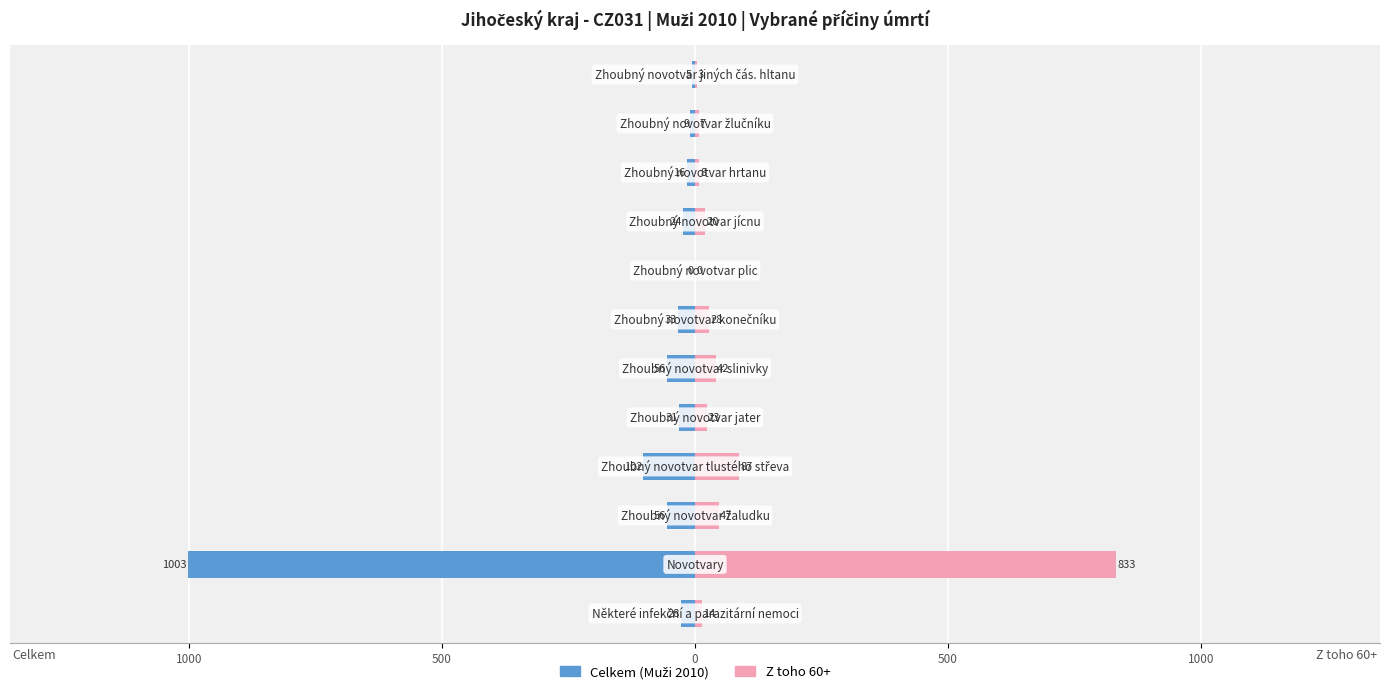

At how many categories does at least one series exceed -604?

12